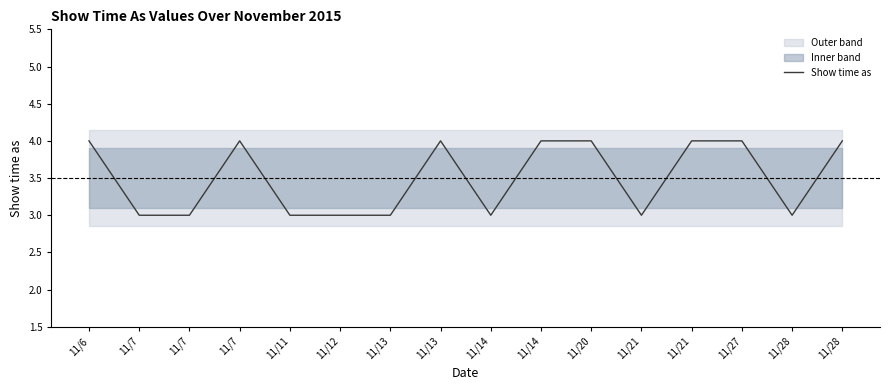

How many interior local valleys (lower than both neighbors) does the data have?

3